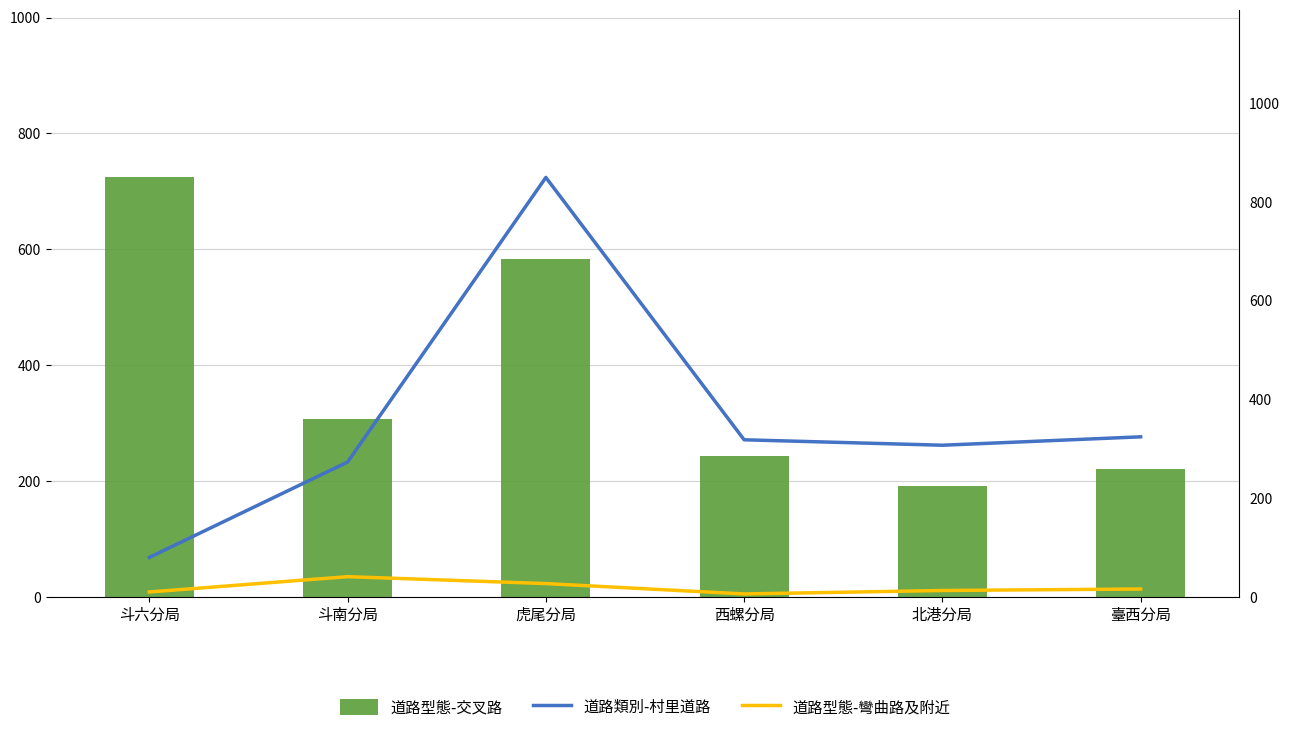

What is the label of the 1st bar from the left?

斗六分局